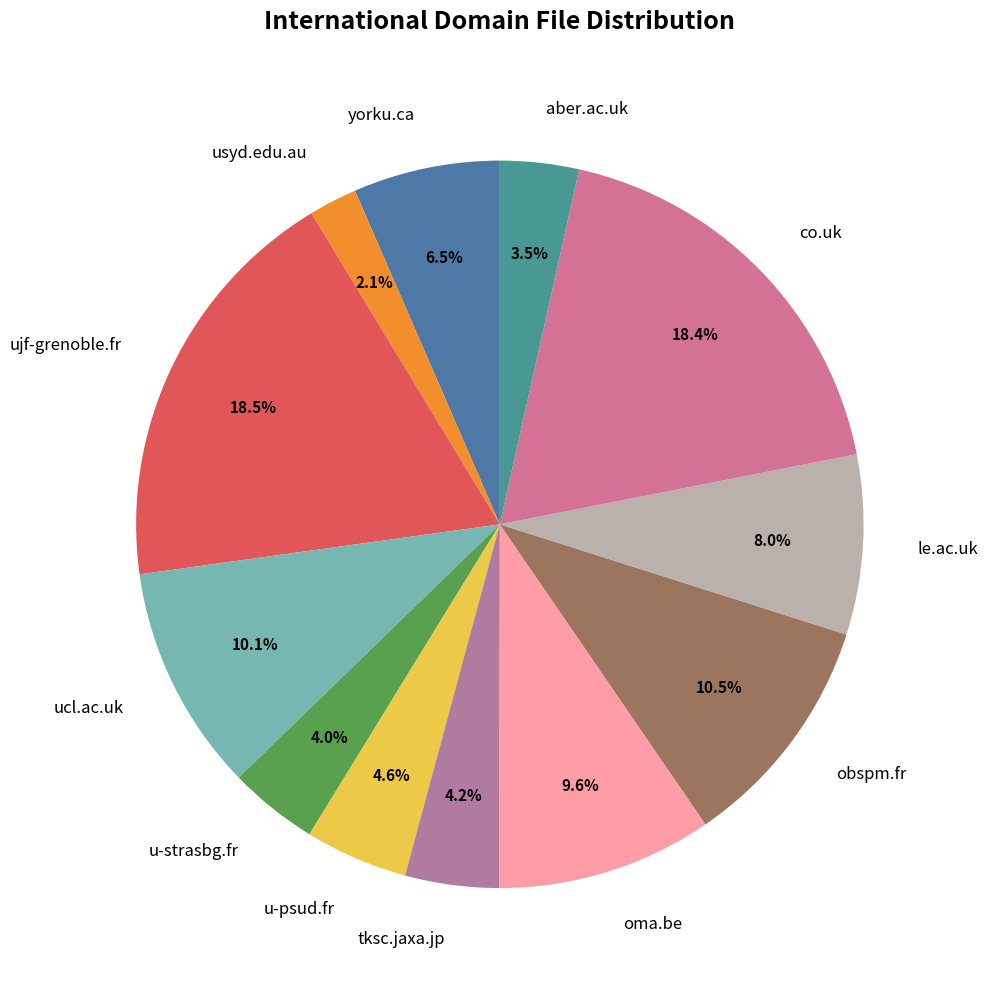

What portion of the pie excludes ujf-grenoble.fr?

81.5%